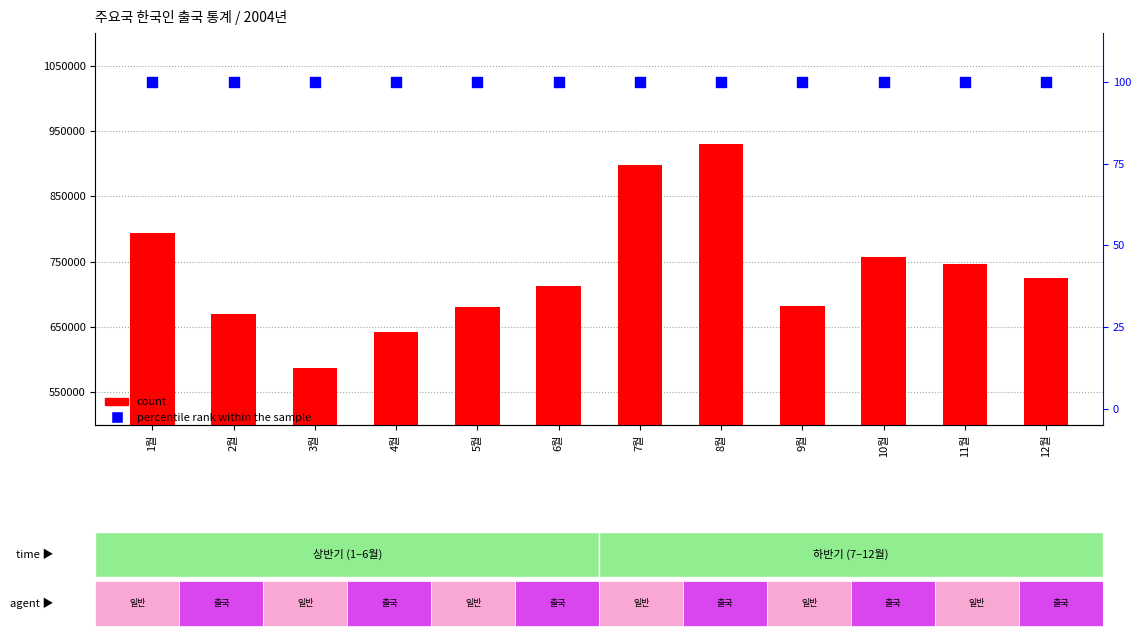

Which series reaches the maximum Y coordinate?

count